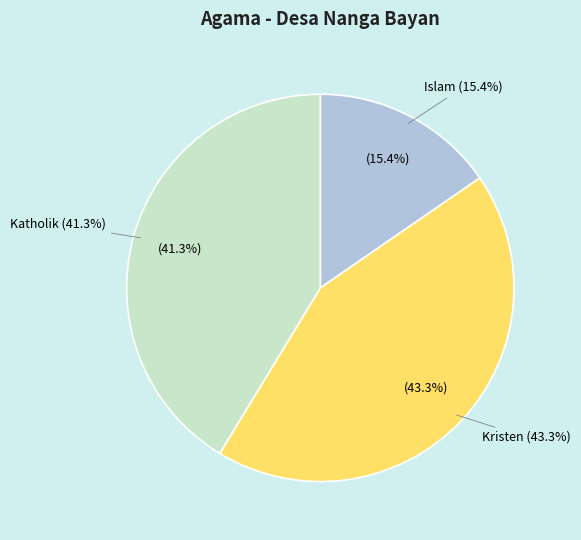

What portion of the pie excludes Kristen?

56.7%